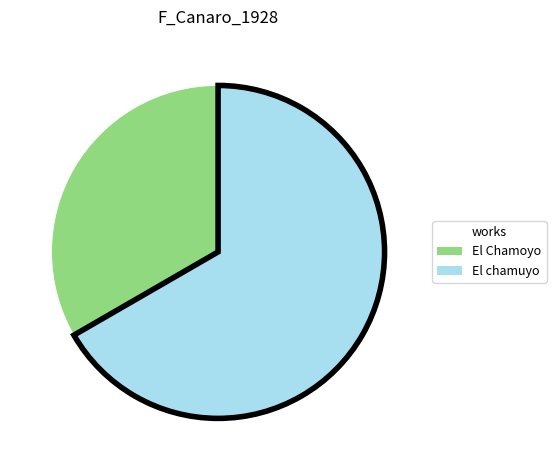

Which category has the biggest portion of the pie?

El chamuyo